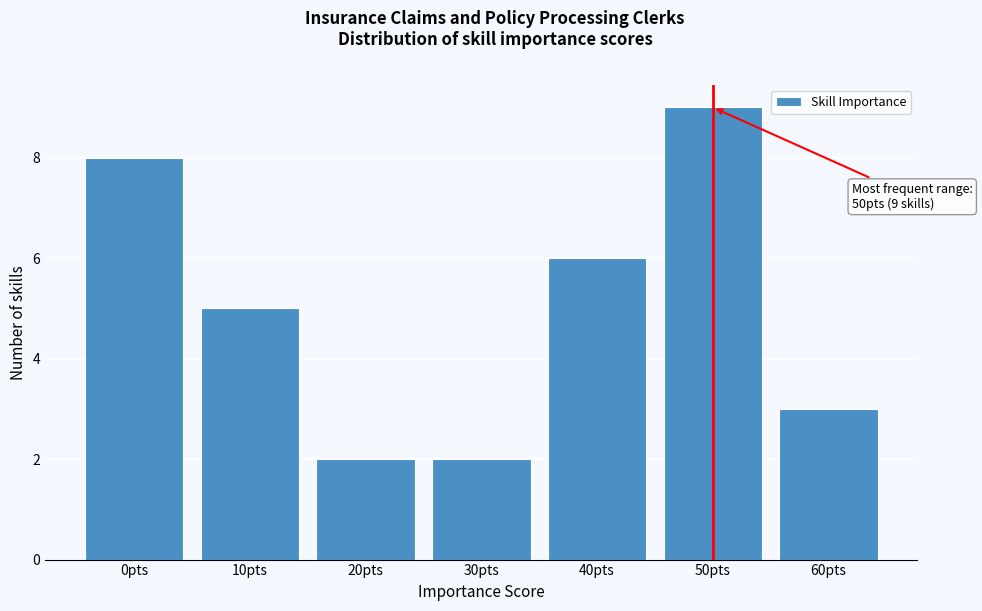

Reading right to left, transcribe all the data shown in this chart.

60pts=3	50pts=9	40pts=6	30pts=2	20pts=2	10pts=5	0pts=8